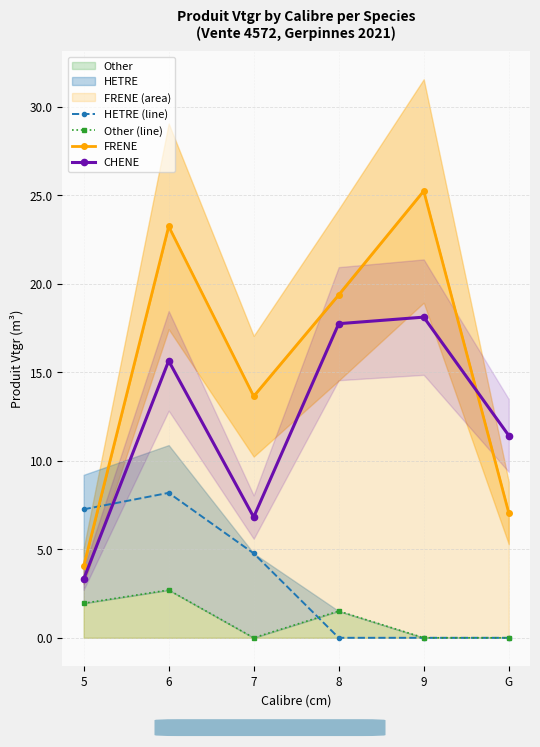

The Other (line) series shows 2.7 at 6. True or false?

True